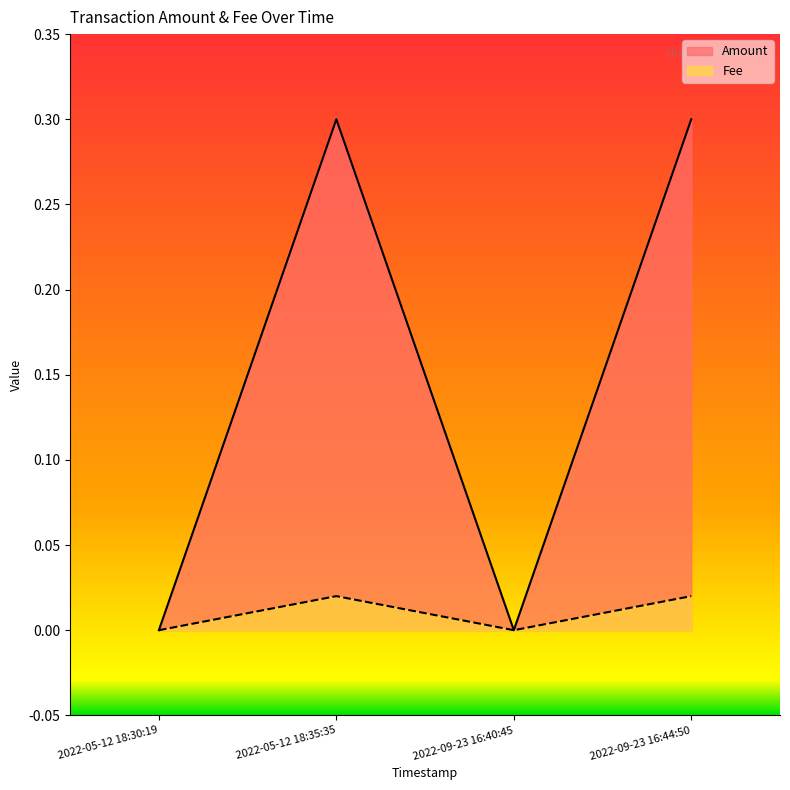

Reading left to right, transcribe all the data shown in this chart.

Amount: 0.0	0.3	0.0	0.3
Fee: 0.0	0.0	0.0	0.0